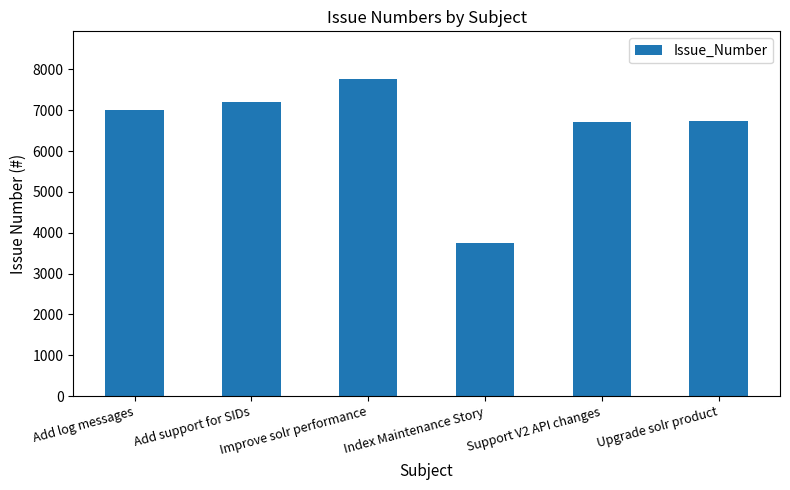

Are the bars grouped side by side (vs. stacked)?

No